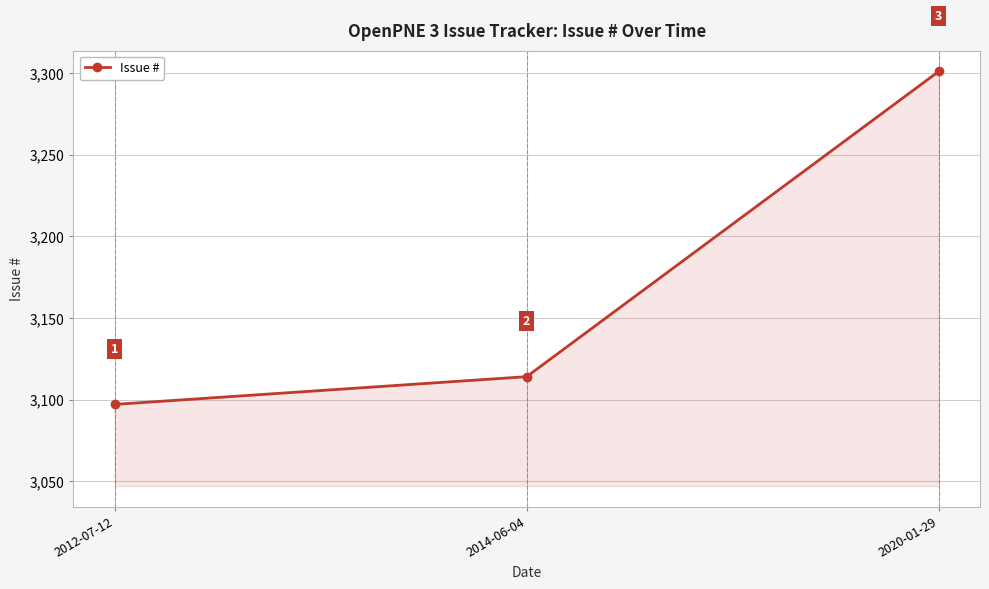

Which category has the lowest value across all series?

2012-07-12